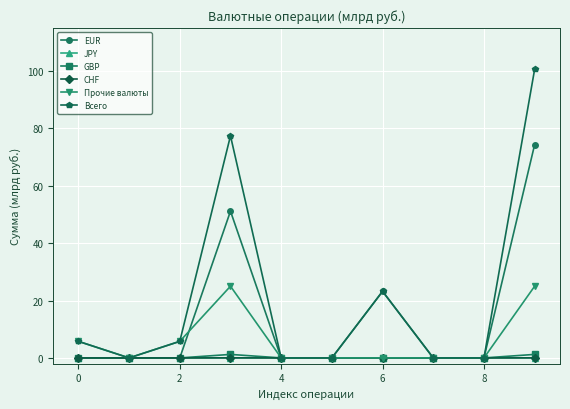

What is the difference between the maximum and minimum values in the Прочие валюты series?

25.0